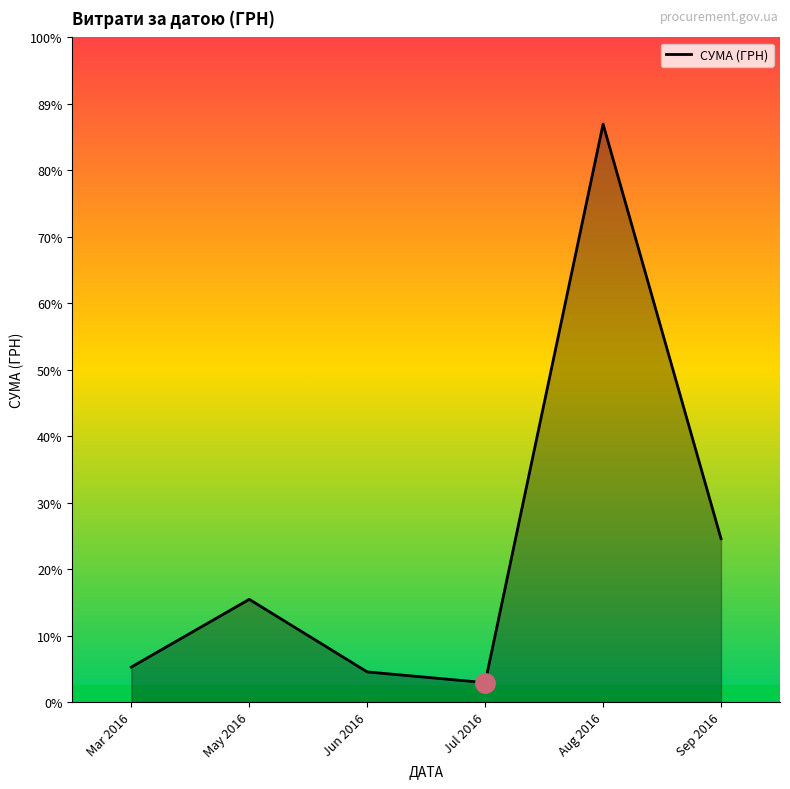

How many lines are shown in the chart?

1